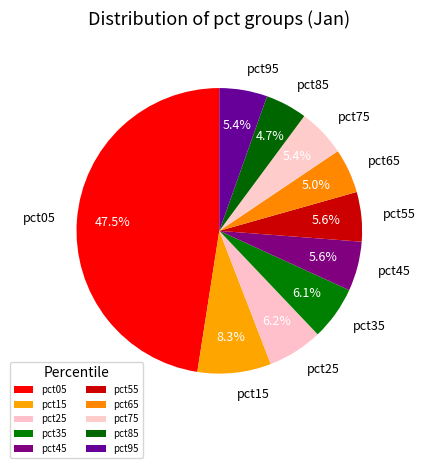

Is there a majority slice in this chart?

No